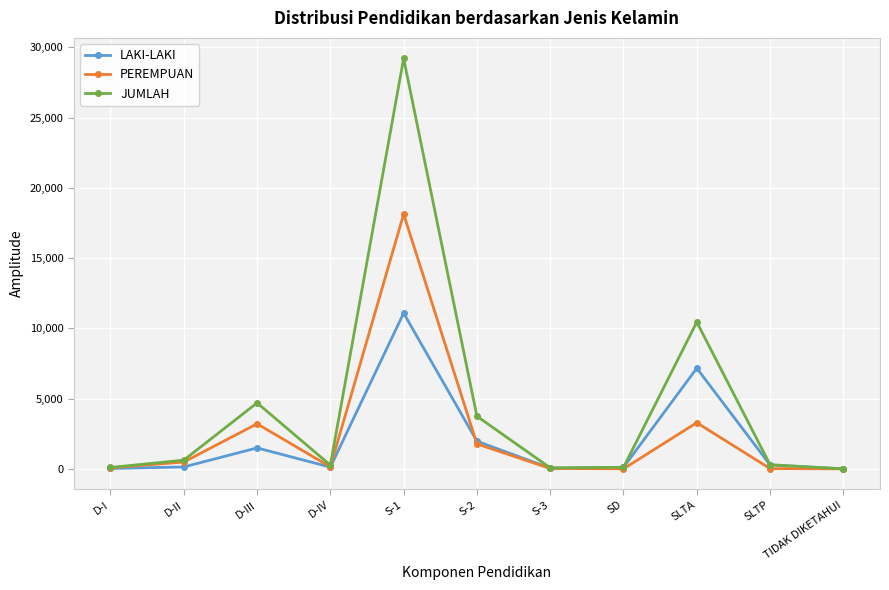

At how many categories does at least one series exceed 28862?

1